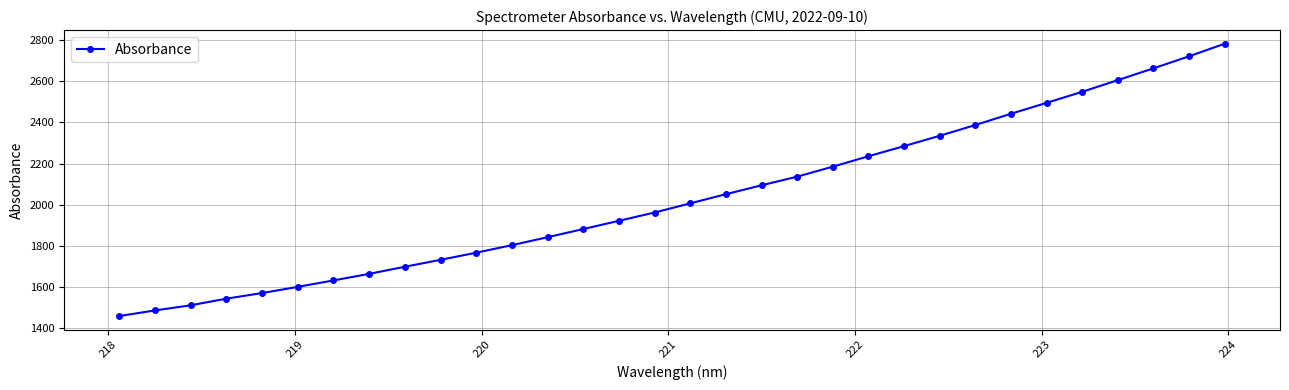

What is the value of the 10th point from the left?

1731.3